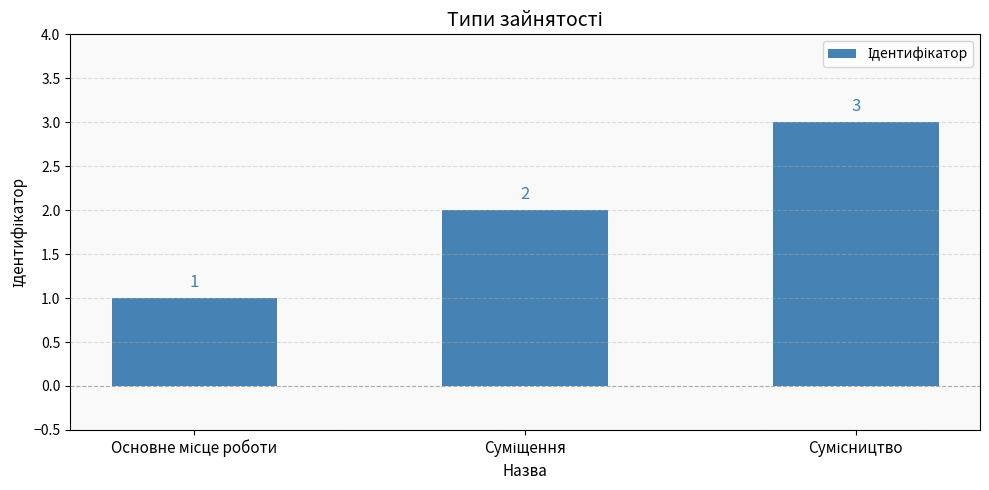

What is the value of the 2nd bar from the left?

2